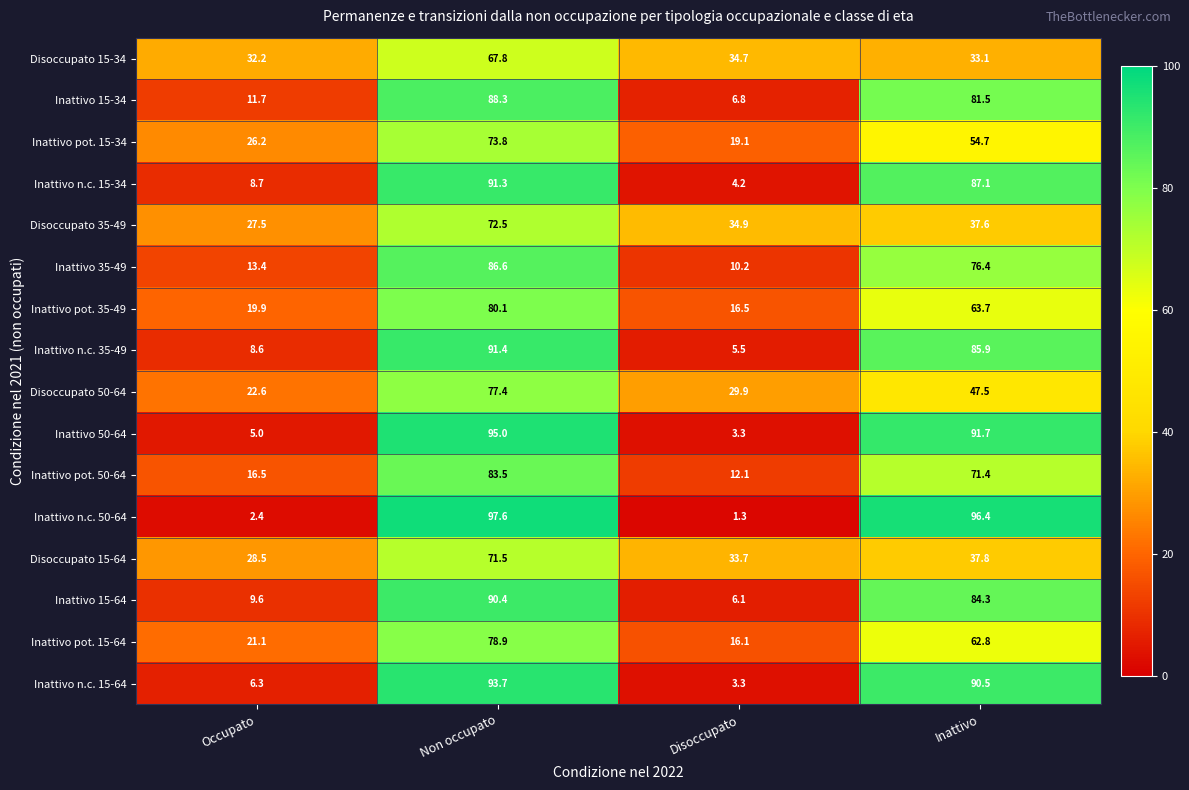

What is the maximum value shown in the chart?

97.6